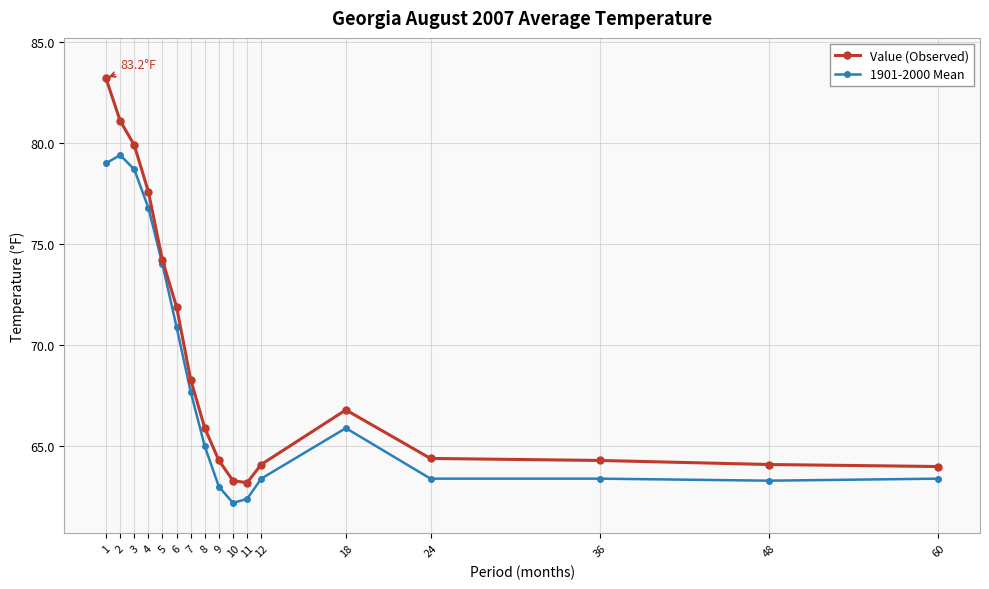

At which label does Value (Observed) first exceed 65?

1